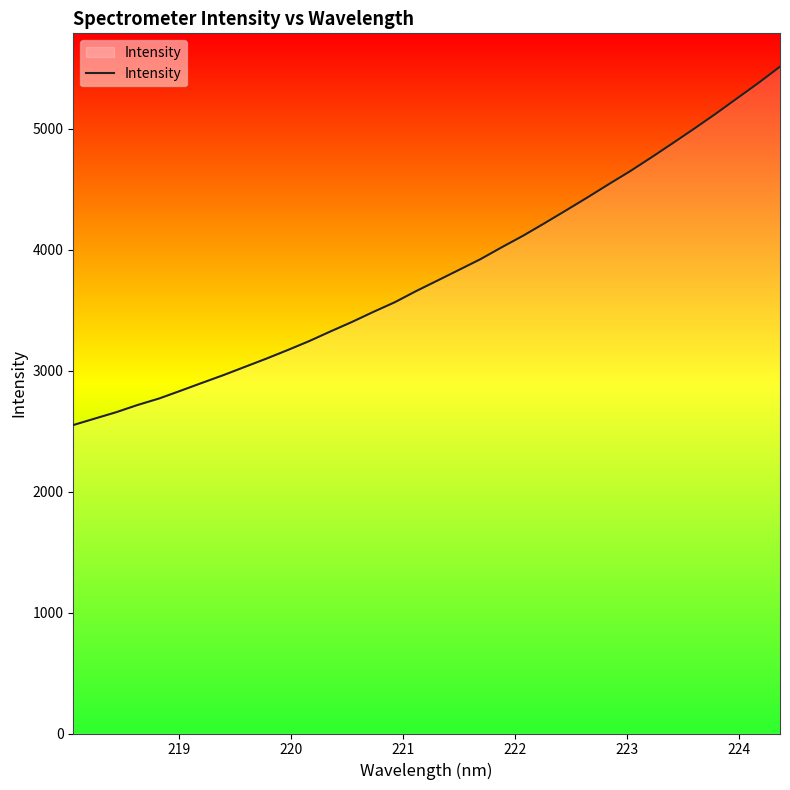

What is the maximum value shown in the chart?

5513.0